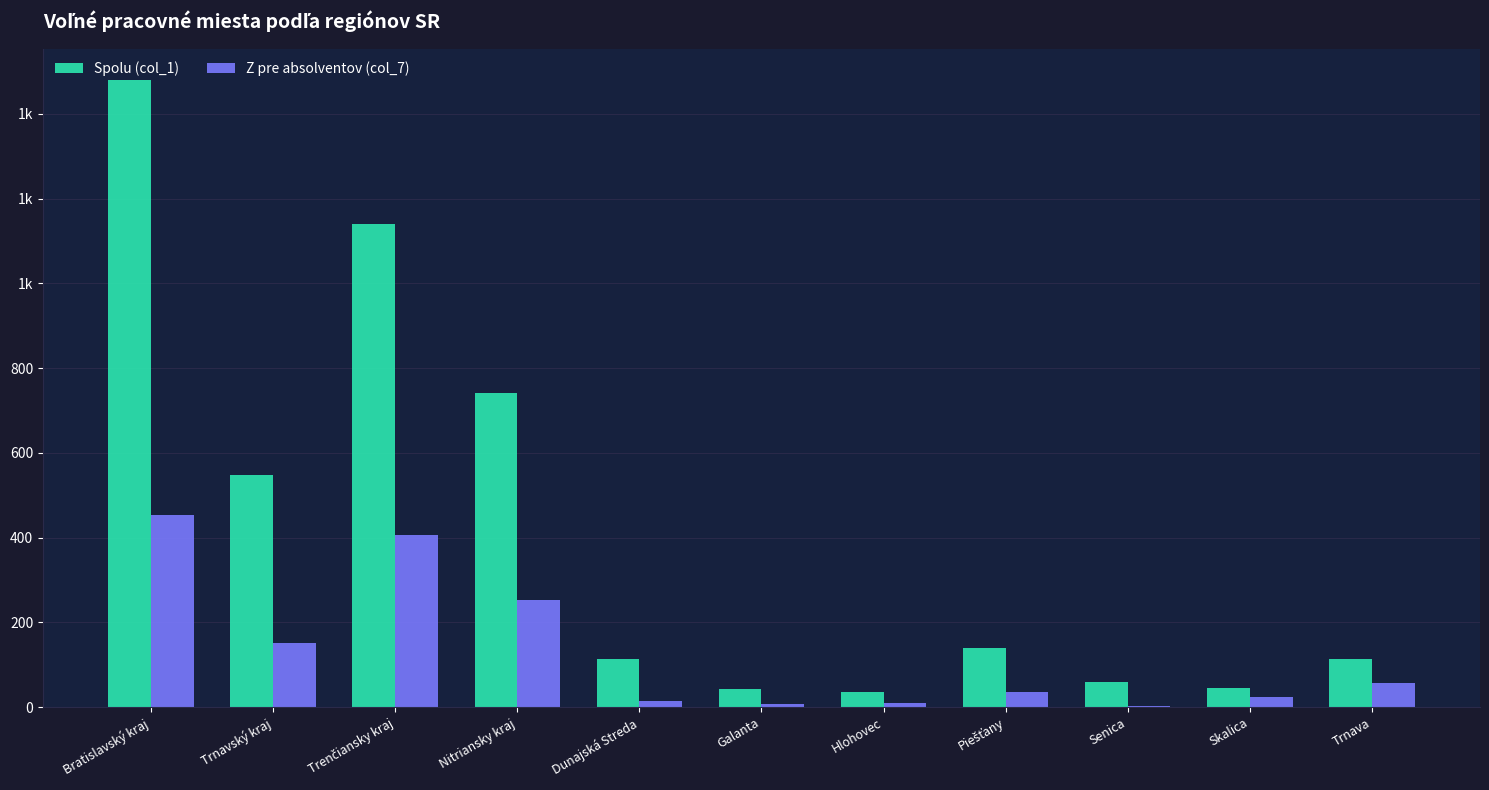

Are the bars grouped side by side (vs. stacked)?

Yes